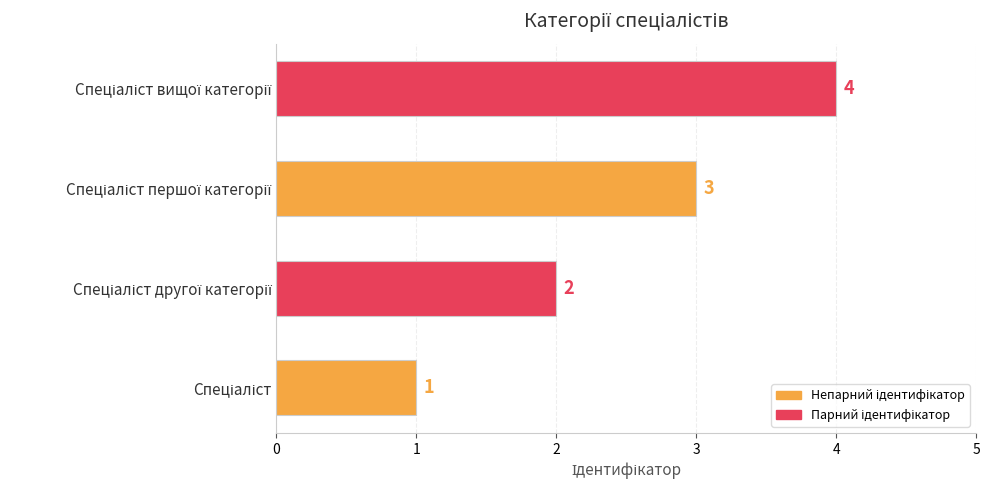

What is the difference between the maximum and minimum values?

3